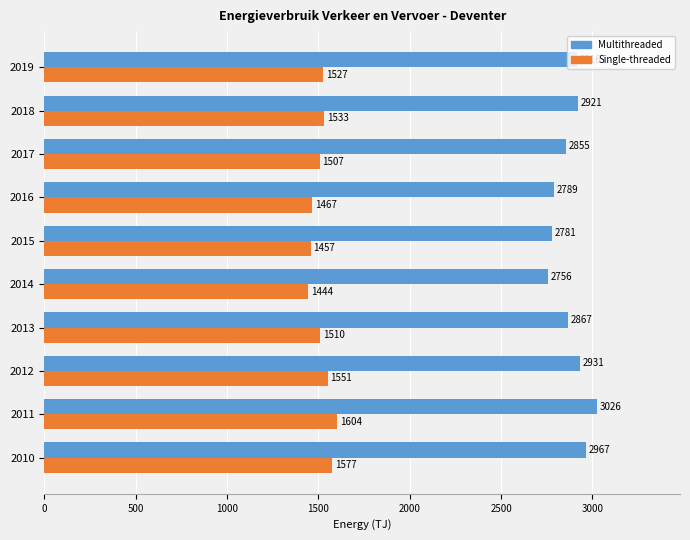

Which series has the largest total across all categories?

Multithreaded